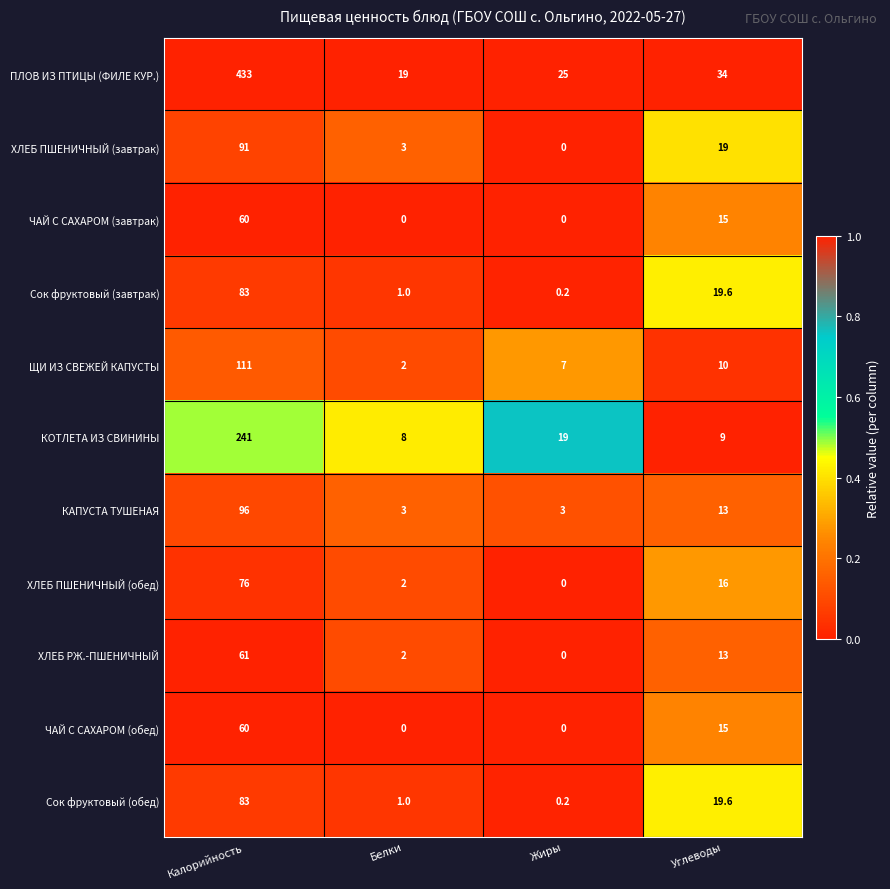

What is the sum of the ХЛЕБ РЖ.-ПШЕНИЧНЫЙ values at Жиры and Белки?

2.0